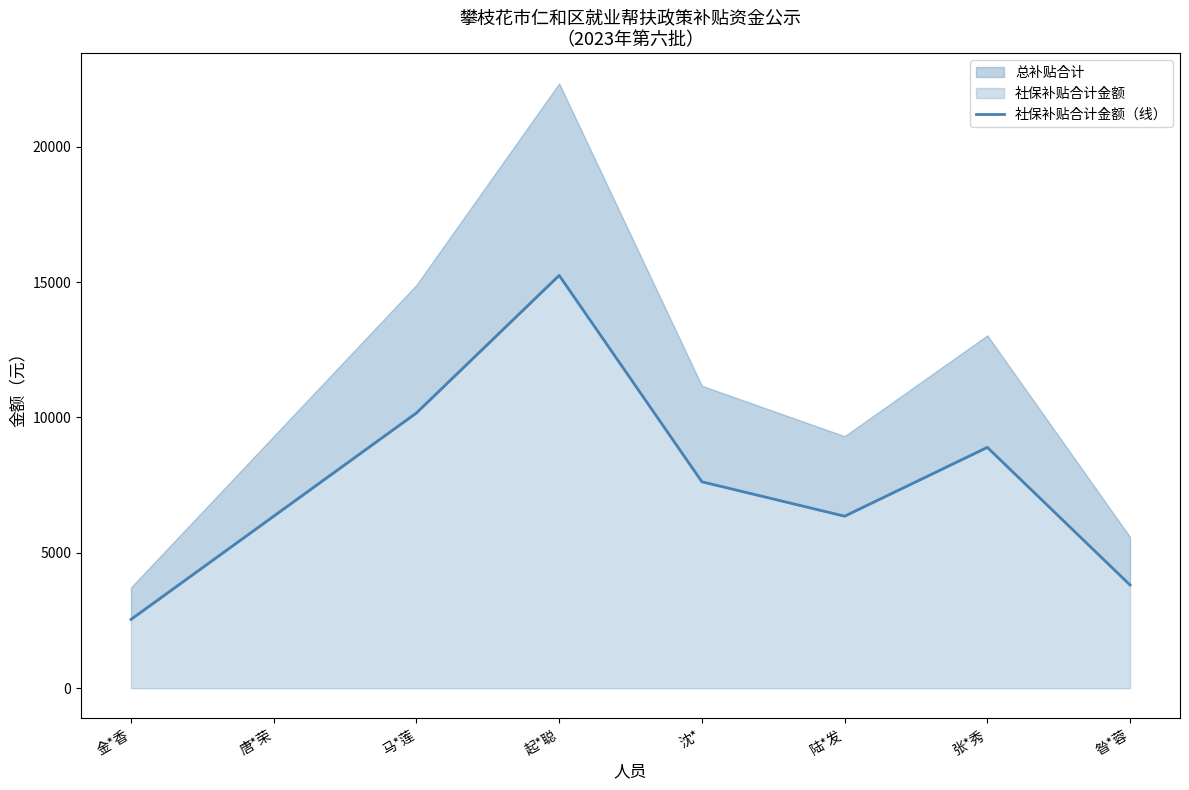

List the labels in order of value, smallest first.

金*香, 昝*蓉, 唐*荣, 陆*发, 沈*, 张*秀, 马*莲, 起*聪